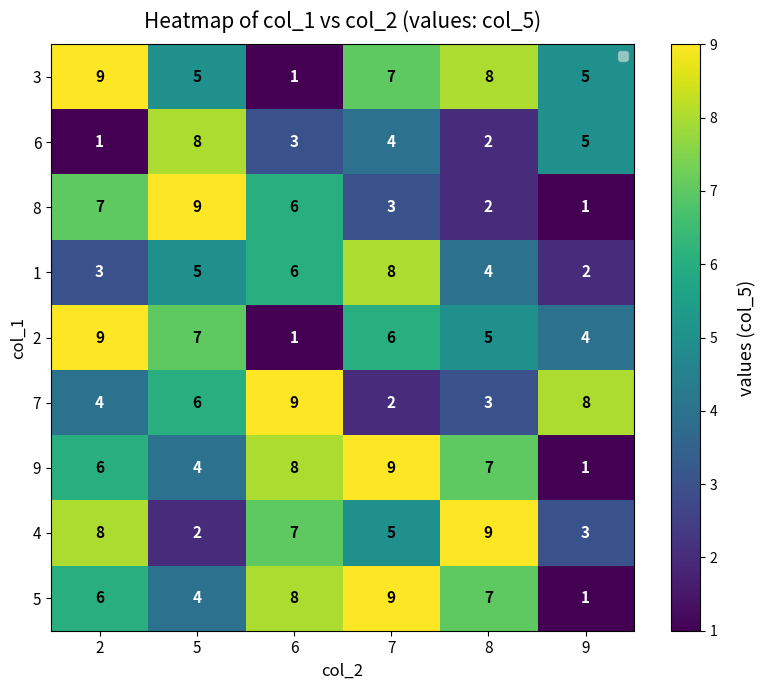

At how many categories does at least one series exceed 5?

6